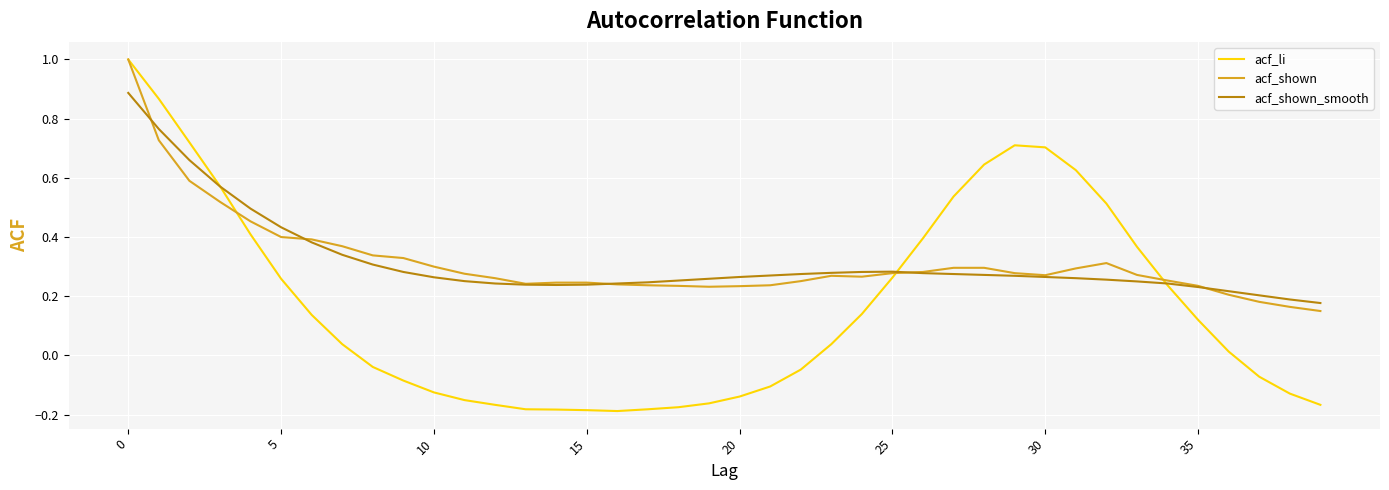

Which series has the largest range (max minus min)?

acf_li